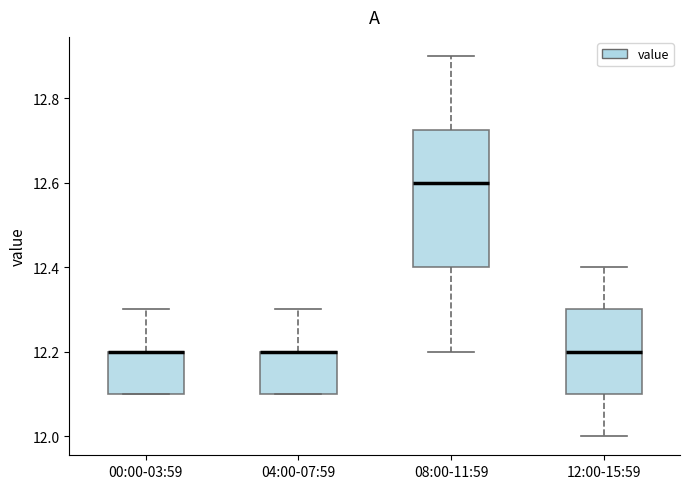

Comparing the boxes themselves (not the whiskers), which one is the tallest?

08:00-11:59